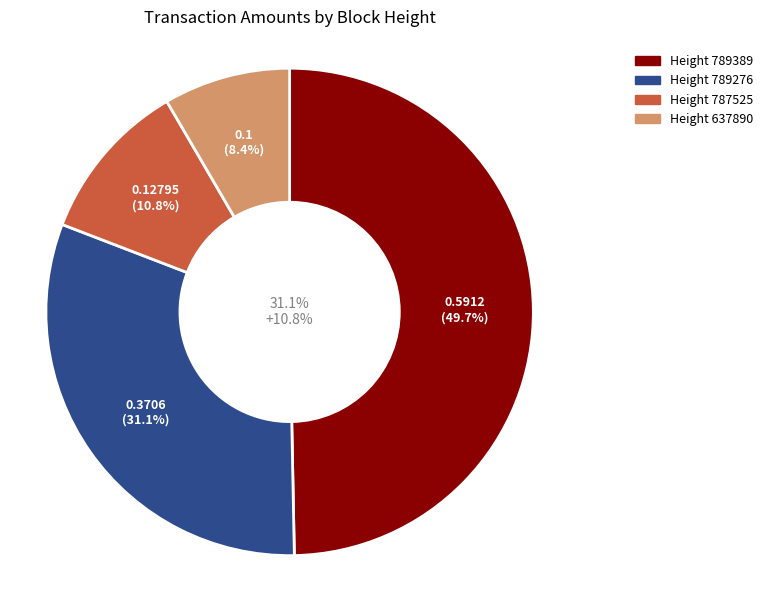

Is the sum of 787525 and 789276 greater than half?

No